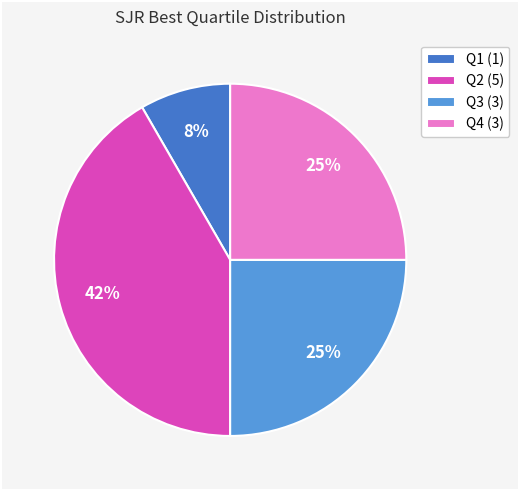

To the nearest percent, what is the combined percentage of Q1 (1) and Q4 (3)?

33%